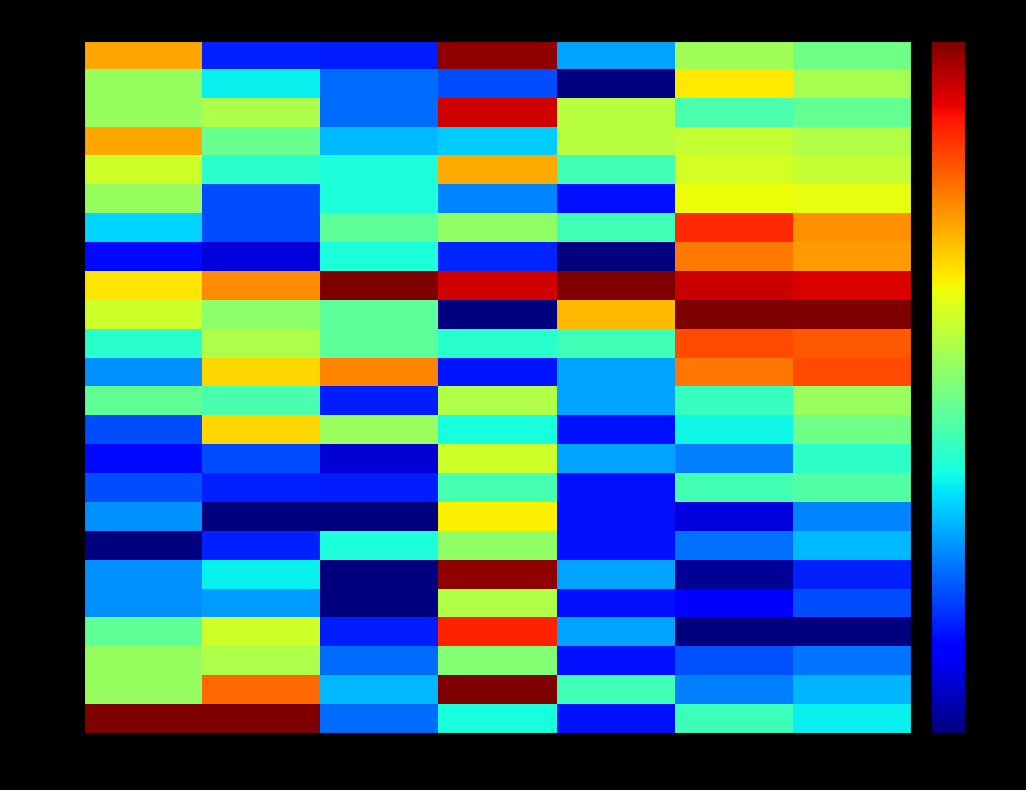

Which has a higher value, 水温 or DO?

DO